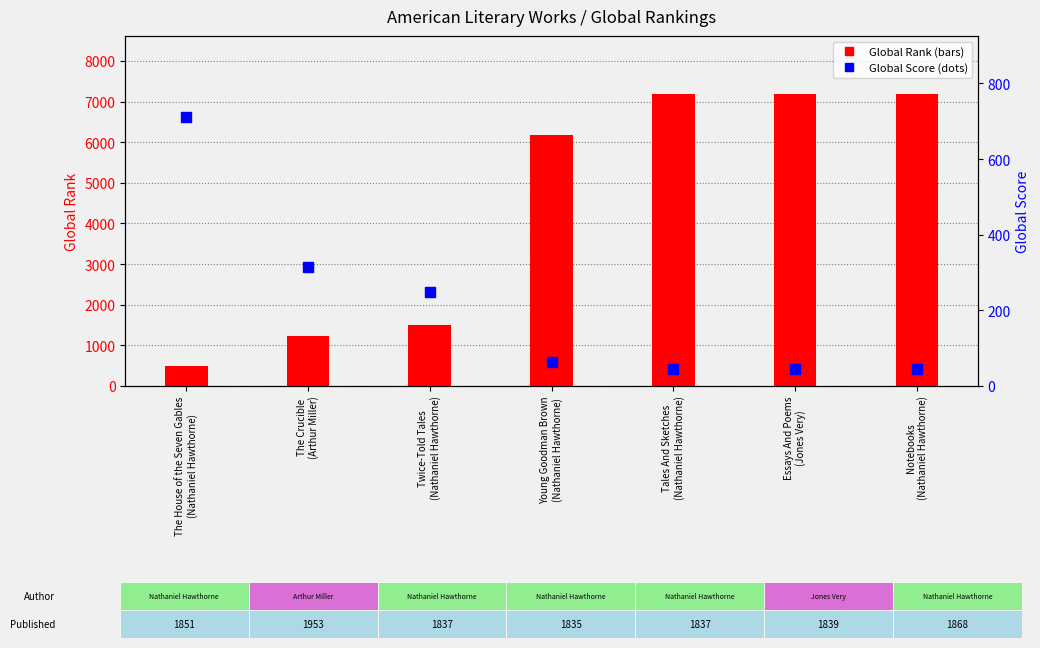

At which category is the sum across all series the highest?

Tales And Sketches
(Nathaniel Hawthorne)